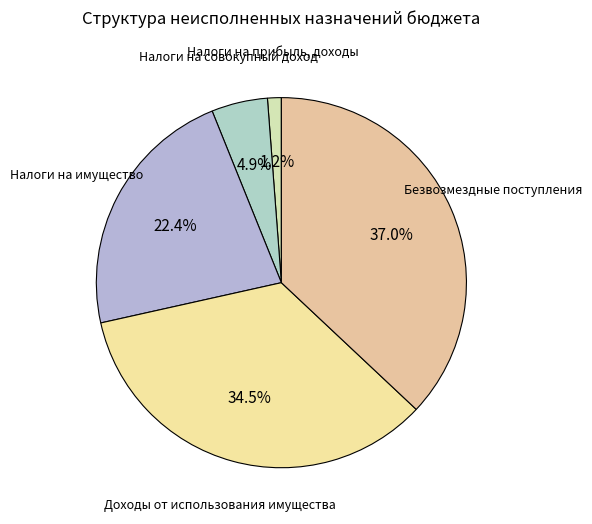

Do Налоги на прибыль, доходы and Доходы от использования имущества together represent more than half of the pie?

No